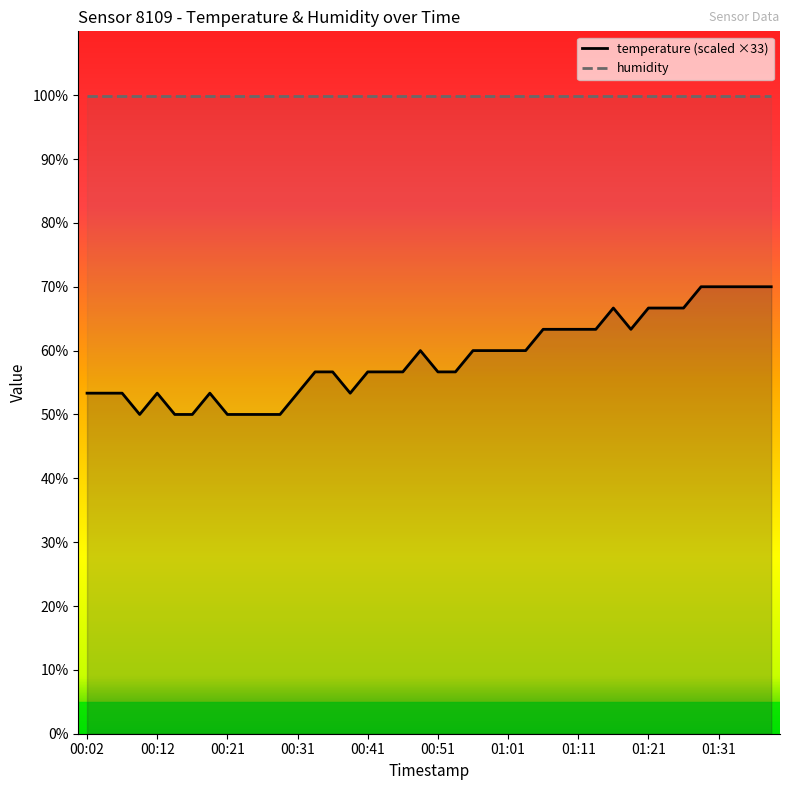

Reading left to right, list all the values displayed in this chart.

53.3	53.3	53.3	50.0	53.3	50.0	50.0	53.3	50.0	50.0	50.0	50.0	53.3	56.7	56.7	53.3	56.7	56.7	56.7	60.0	56.7	56.7	60.0	60.0	60.0	60.0	63.3	63.3	63.3	63.3	66.7	63.3	66.7	66.7	66.7	70.0	70.0	70.0	70.0	70.0